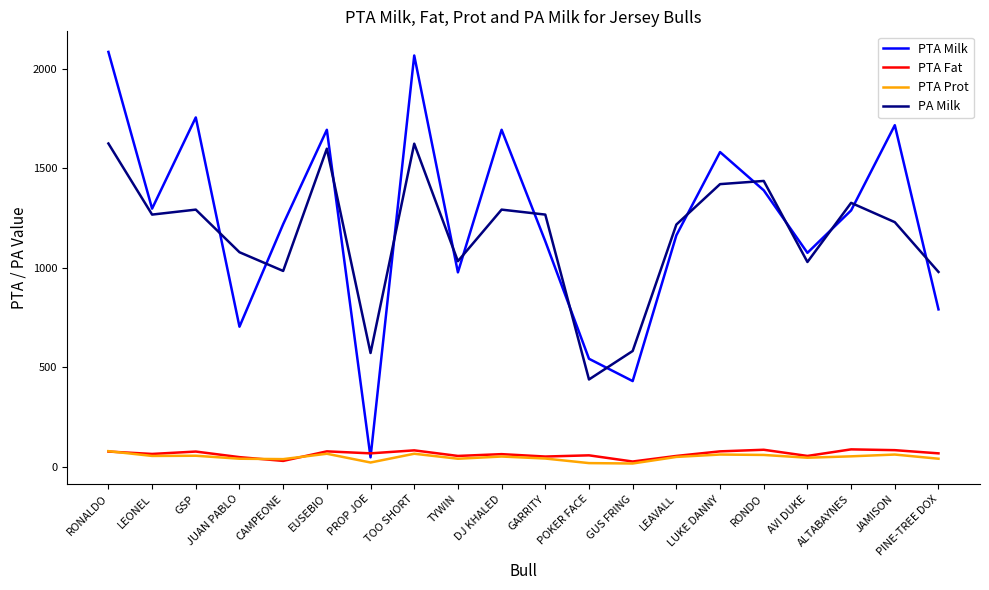

Does the chart display data point markers on the line(s)?

No